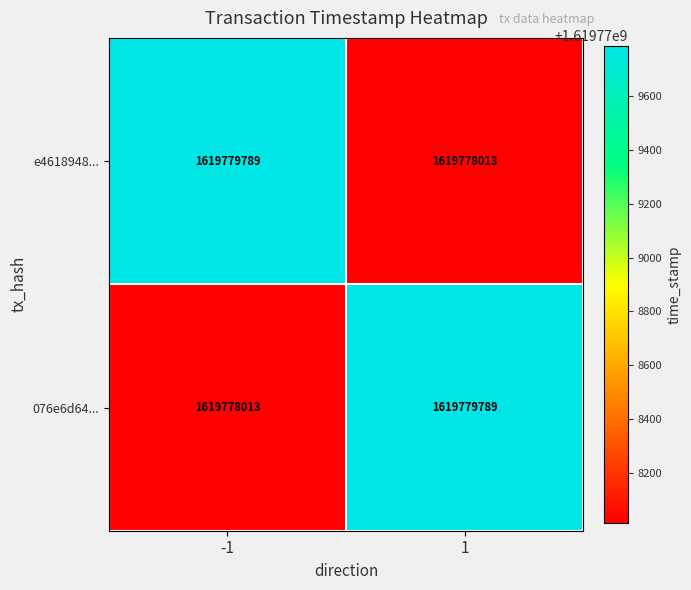

Reading left to right, what are all the values shown in this chart?

e4618948...: -1=1619779789	1=1619778013
076e6d64...: -1=1619778013	1=1619779789